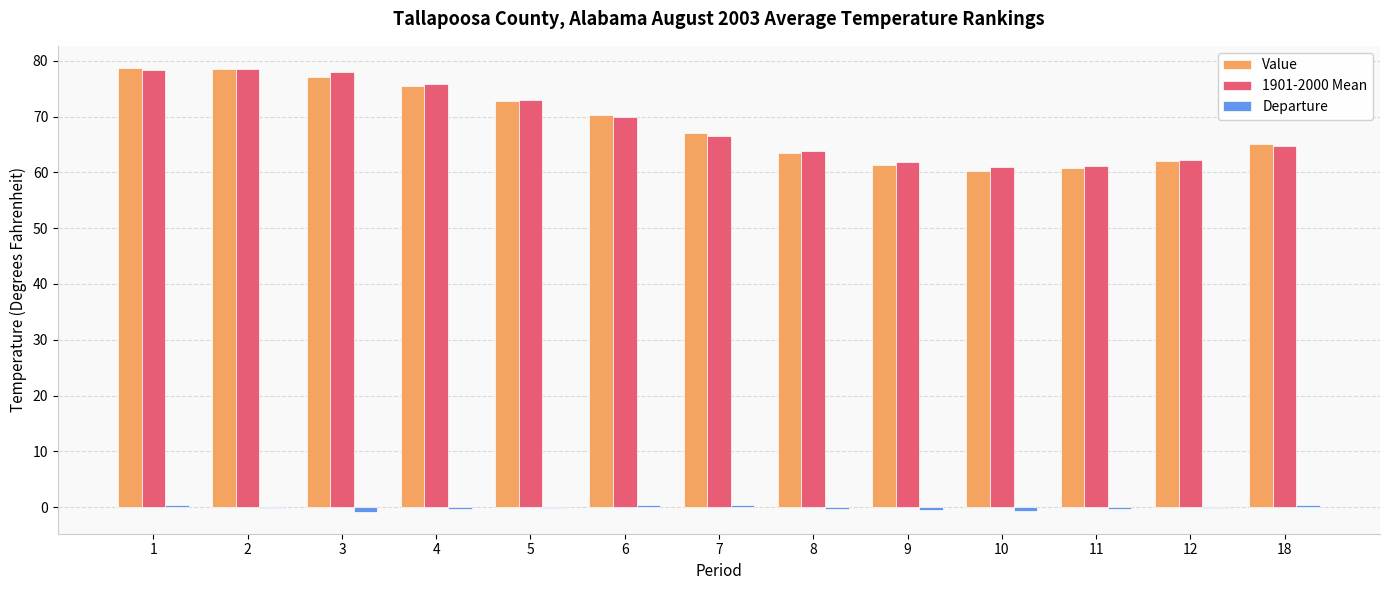

How many groups of bars are there?

13